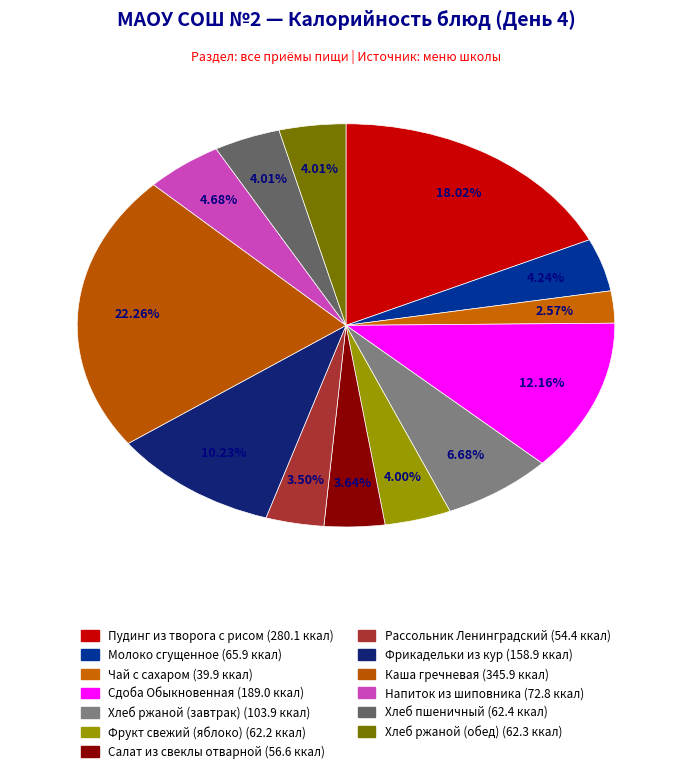

Between Пудинг из творога с рисом and Рассольник Ленинградский, which is larger?

Пудинг из творога с рисом